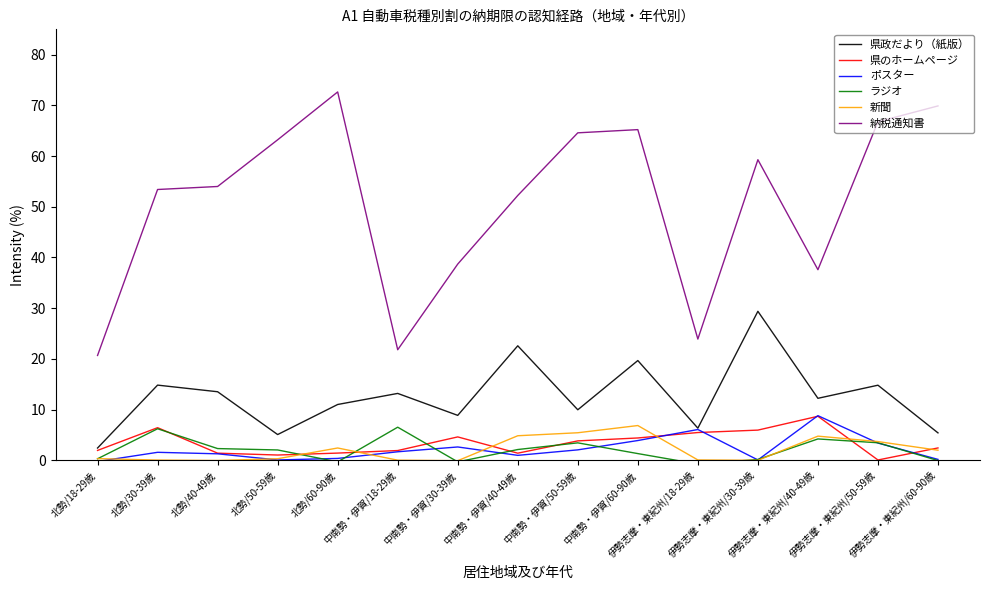

Reading left to right, list all the values displayed in this chart.

県政だより（紙版）: 北勢/18-29歳=2.4	北勢/30-39歳=14.8	北勢/40-49歳=13.5	北勢/50-59歳=5.1	北勢/60-90歳=11.0	中南勢・伊賀/18-29歳=13.2	中南勢・伊賀/30-39歳=8.9	中南勢・伊賀/40-49歳=22.6	中南勢・伊賀/50-59歳=10.0	中南勢・伊賀/60-90歳=19.7	伊勢志摩・東紀州/18-29歳=6.3	伊勢志摩・東紀州/30-39歳=29.4	伊勢志摩・東紀州/40-49歳=12.2	伊勢志摩・東紀州/50-59歳=14.8	伊勢志摩・東紀州/60-90歳=5.4
県のホームページ: 北勢/18-29歳=1.9	北勢/30-39歳=6.4	北勢/40-49歳=1.4	北勢/50-59歳=1.0	北勢/60-90歳=1.4	中南勢・伊賀/18-29歳=1.9	中南勢・伊賀/30-39歳=4.6	中南勢・伊賀/40-49歳=1.4	中南勢・伊賀/50-59歳=3.8	中南勢・伊賀/60-90歳=4.4	伊勢志摩・東紀州/18-29歳=5.5	伊勢志摩・東紀州/30-39歳=6.0	伊勢志摩・東紀州/40-49歳=8.7	伊勢志摩・東紀州/50-59歳=0.1	伊勢志摩・東紀州/60-90歳=2.4
ポスター: 北勢/18-29歳=-0.2	北勢/30-39歳=1.6	北勢/40-49歳=1.3	北勢/50-59歳=0.1	北勢/60-90歳=0.4	中南勢・伊賀/18-29歳=1.7	中南勢・伊賀/30-39歳=2.6	中南勢・伊賀/40-49歳=1.0	中南勢・伊賀/50-59歳=2.1	中南勢・伊賀/60-90歳=3.9	伊勢志摩・東紀州/18-29歳=6.1	伊勢志摩・東紀州/30-39歳=0.1	伊勢志摩・東紀州/40-49歳=8.8	伊勢志摩・東紀州/50-59歳=3.4	伊勢志摩・東紀州/60-90歳=0.2
ラジオ: 北勢/18-29歳=0.3	北勢/30-39歳=6.2	北勢/40-49歳=2.3	北勢/50-59歳=2.0	北勢/60-90歳=-0.3	中南勢・伊賀/18-29歳=6.5	中南勢・伊賀/30-39歳=-0.3	中南勢・伊賀/40-49歳=2.1	中南勢・伊賀/50-59歳=3.4	中南勢・伊賀/60-90歳=1.3	伊勢志摩・東紀州/18-29歳=-0.7	伊勢志摩・東紀州/30-39歳=0.2	伊勢志摩・東紀州/40-49歳=4.2	伊勢志摩・東紀州/50-59歳=3.5	伊勢志摩・東紀州/60-90歳=-0.1
新聞: 北勢/18-29歳=0.3	北勢/30-39歳=0.0	北勢/40-49歳=-0.0	北勢/50-59歳=0.3	北勢/60-90歳=2.4	中南勢・伊賀/18-29歳=0.0	中南勢・伊賀/30-39歳=-0.1	中南勢・伊賀/40-49歳=4.8	中南勢・伊賀/50-59歳=5.4	中南勢・伊賀/60-90歳=6.9	伊勢志摩・東紀州/18-29歳=0.1	伊勢志摩・東紀州/30-39歳=-0.0	伊勢志摩・東紀州/40-49歳=4.8	伊勢志摩・東紀州/50-59歳=3.7	伊勢志摩・東紀州/60-90歳=2.0
納税通知書: 北勢/18-29歳=20.7	北勢/30-39歳=53.4	北勢/40-49歳=54.0	北勢/50-59歳=63.2	北勢/60-90歳=72.7	中南勢・伊賀/18-29歳=21.8	中南勢・伊賀/30-39歳=38.7	中南勢・伊賀/40-49歳=52.2	中南勢・伊賀/50-59歳=64.6	中南勢・伊賀/60-90歳=65.2	伊勢志摩・東紀州/18-29歳=23.9	伊勢志摩・東紀州/30-39歳=59.3	伊勢志摩・東紀州/40-49歳=37.6	伊勢志摩・東紀州/50-59歳=66.8	伊勢志摩・東紀州/60-90歳=69.9